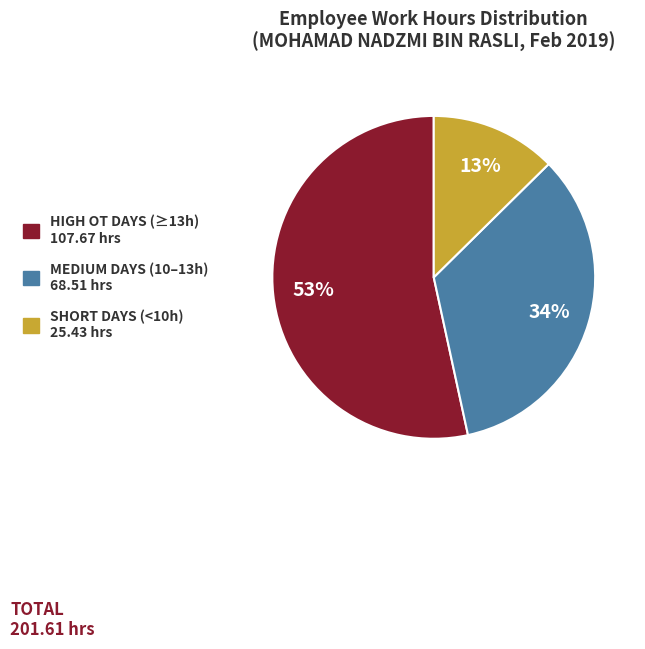

Is there any slice that represents more than half of the pie?

Yes